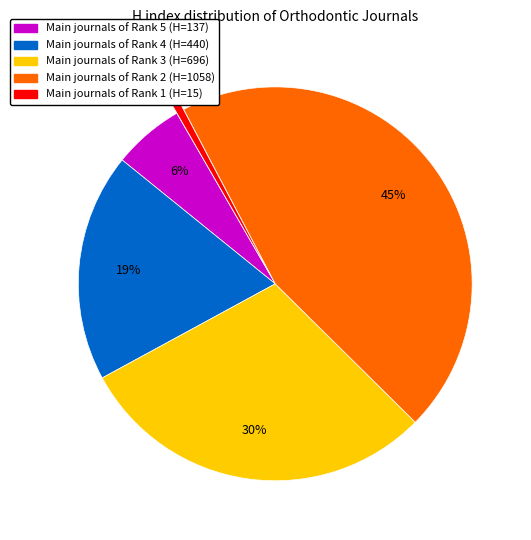

The Main journals of Rank 4 (H=440) slice represents 19% of the pie. True or false?

True